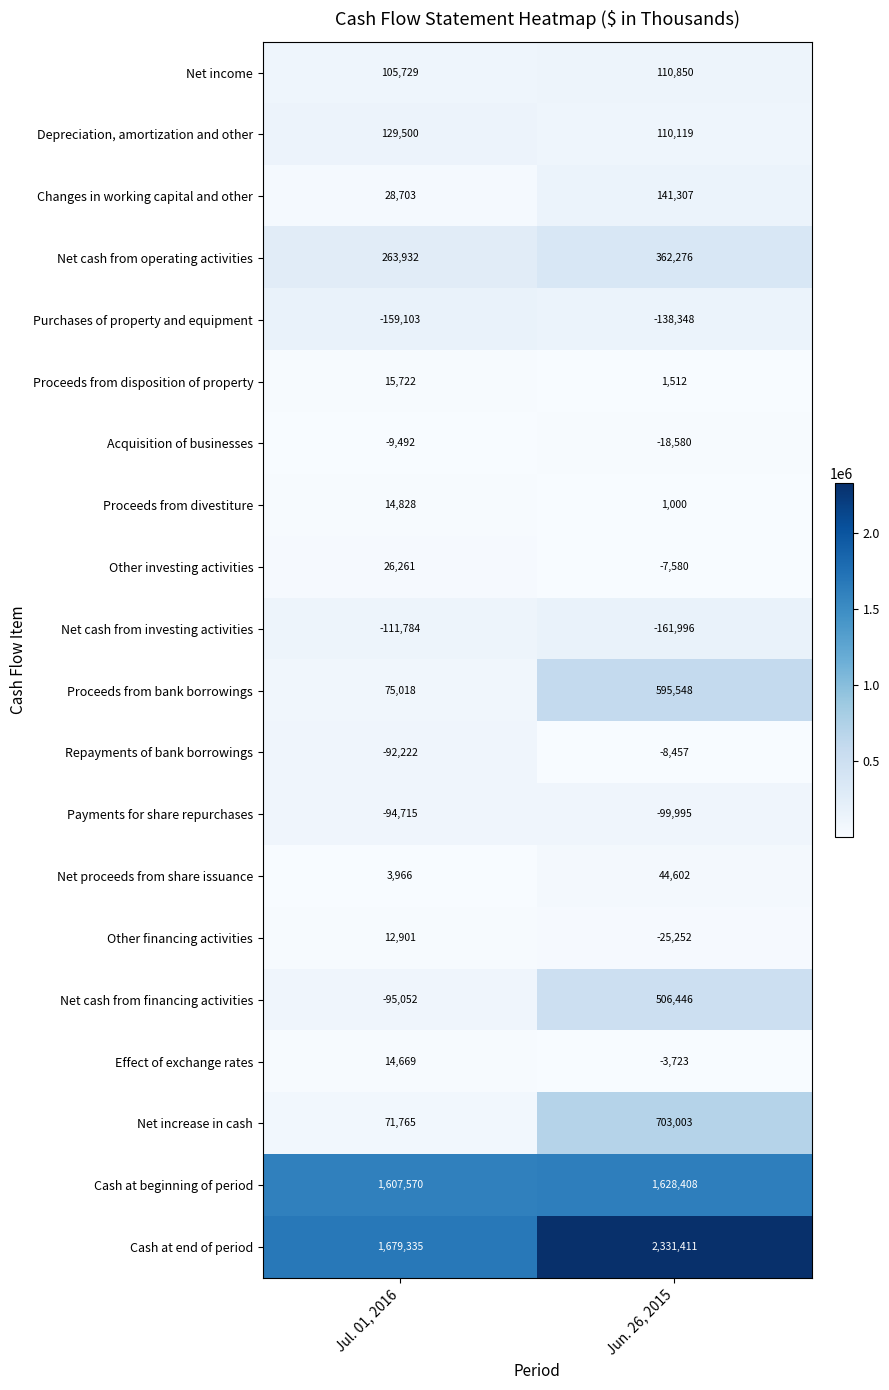

How many values in the Net cash from operating activities series are below 362276?

1